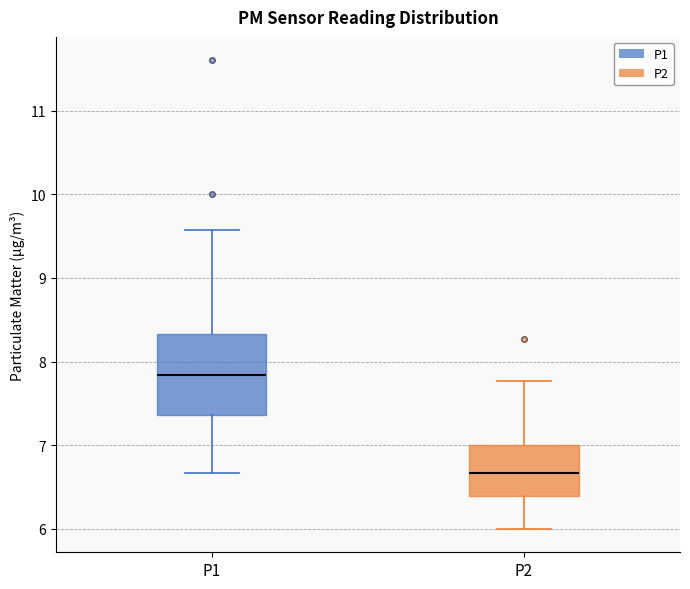

Reading left to right, transcribe this box plot: for each box, give where its median line is, the range the box spans, and where its two whiskers end, as read against the y-axis. The values are not printed on the chart, so give them approximately, as read against the axis.

P1: median 7.8, box 7.4 to 8.3, whiskers 6.7 to 9.6
P2: median 6.7, box 6.4 to 7.0, whiskers 6.0 to 7.8